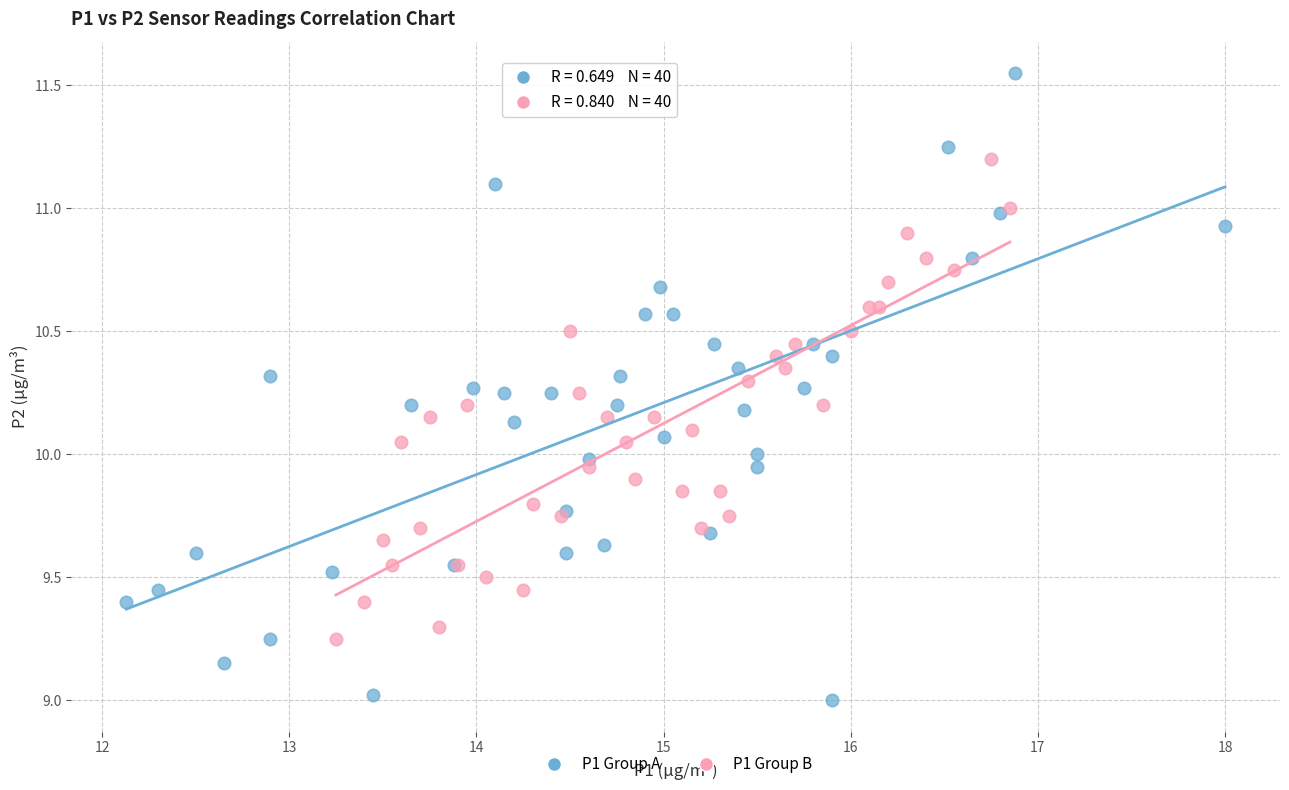

Which series reaches the minimum Y coordinate?

P1 Group A